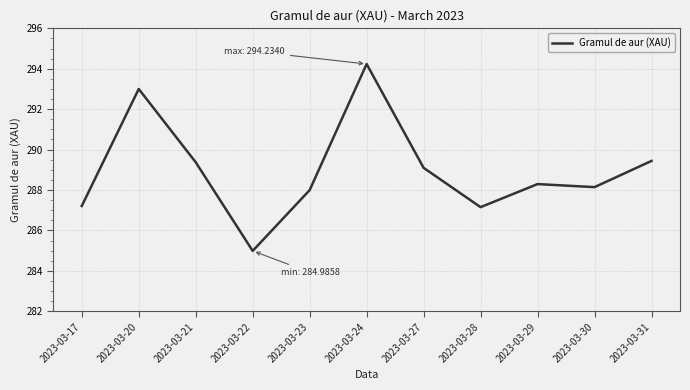

What is the smallest value displayed?

285.0